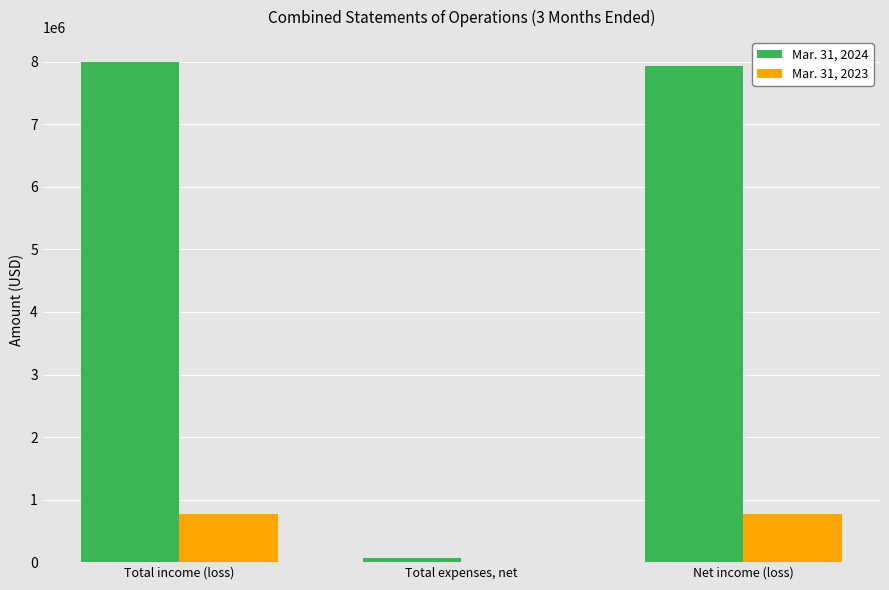

Are the bars grouped side by side (vs. stacked)?

Yes